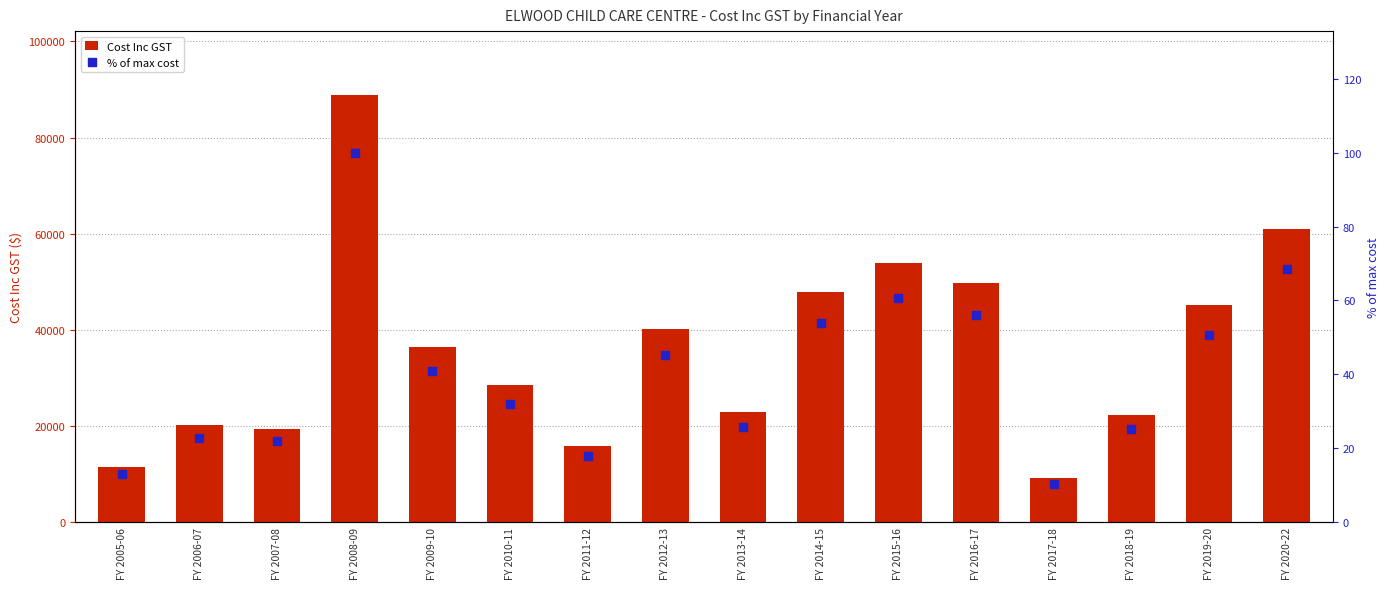

Which series contains the lowest Y value?

% of max cost